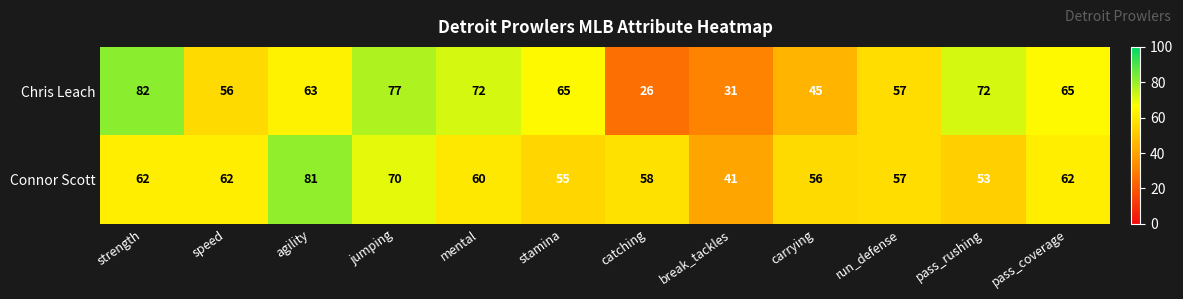

List the series in order of their overall mean, highest first.

Connor Scott, Chris Leach